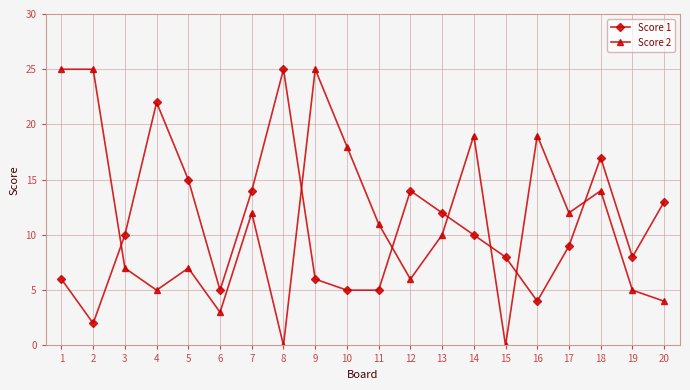

Where do Score 1 and Score 2 first cross each other?

2 and 3